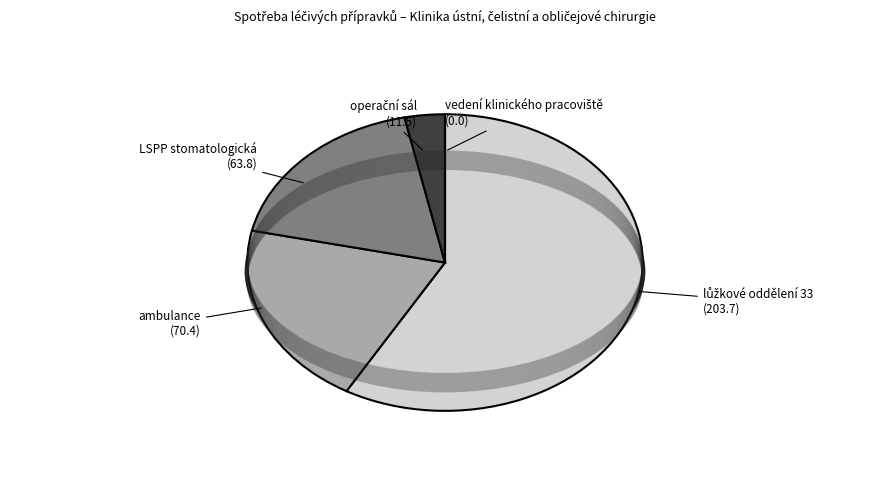

Rank the categories by value from lowest to highest.

vedení klinického pracoviště, operační sál, LSPP stomatologická, ambulance, lůžkové oddělení 33